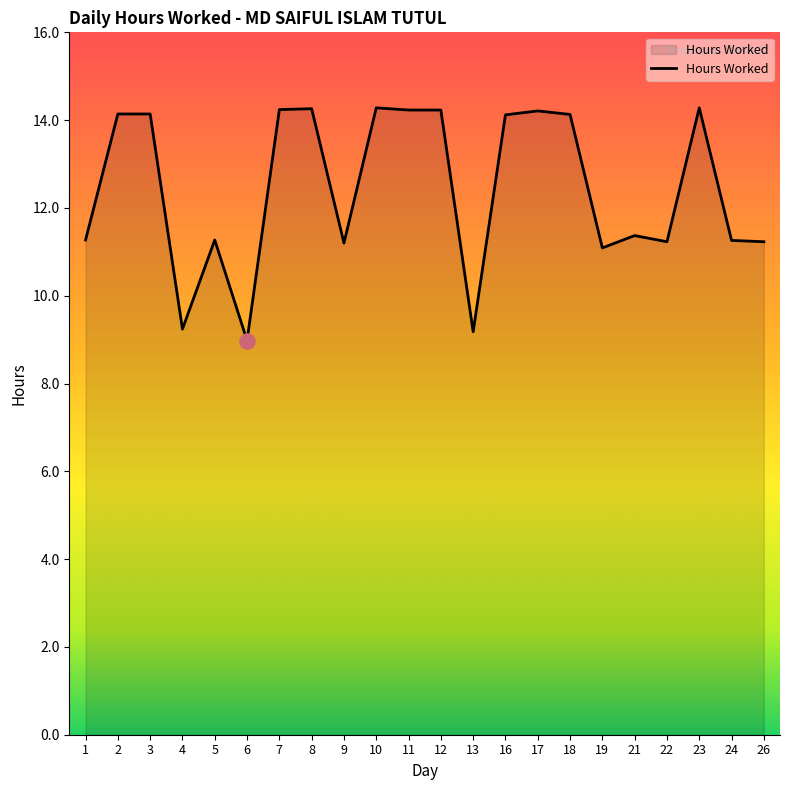

What is the change in value from 6 to 13?

+0.2